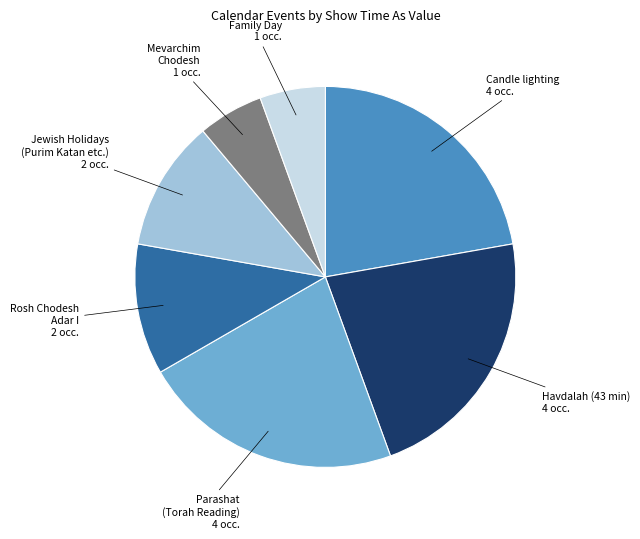

Combined, do Havdalah (43 min) and Parashat (Torah Reading) account for over 50%?

No